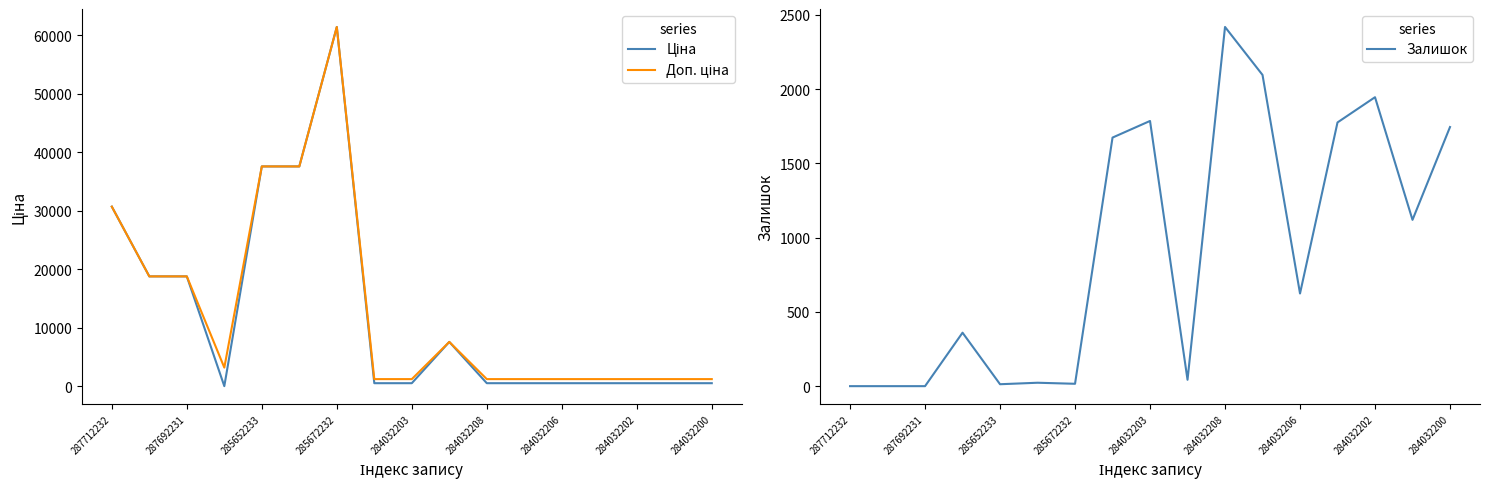

True or false: Залишок has a value of 1946 at 284032202.

True